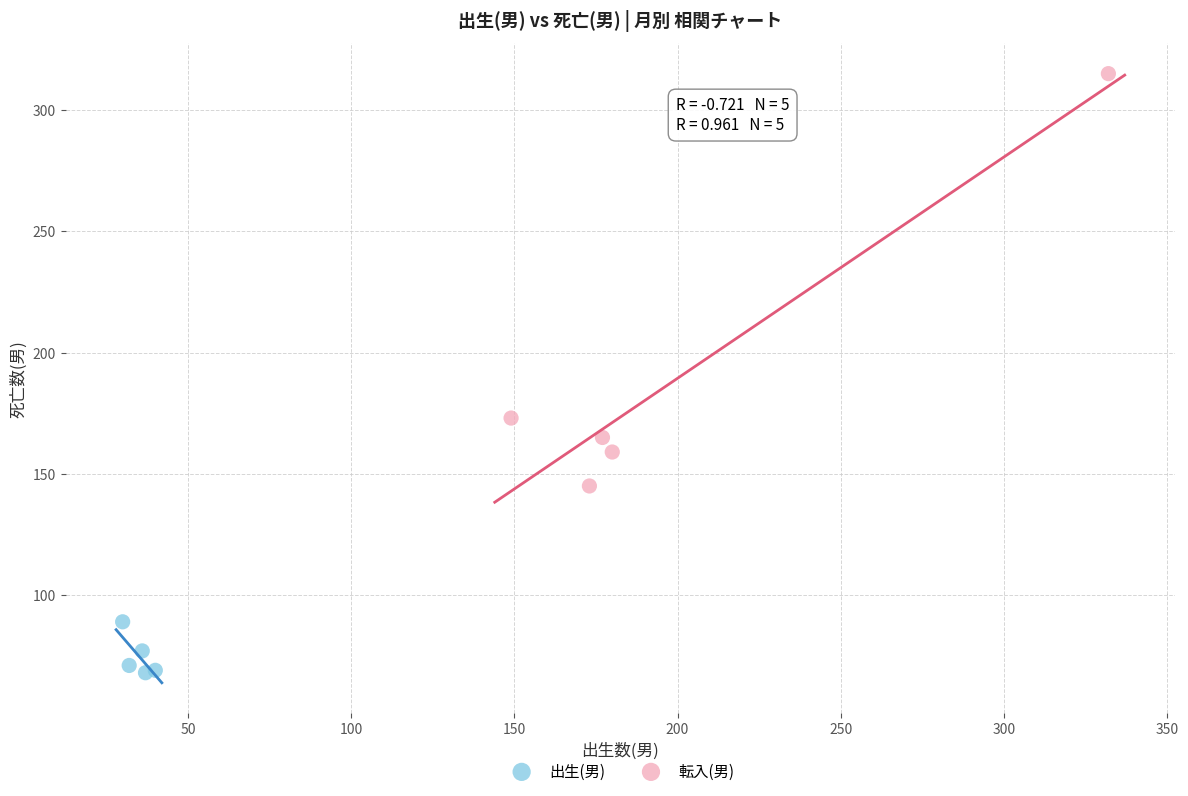

Which series has the largest Y range (max minus min)?

転入(男)